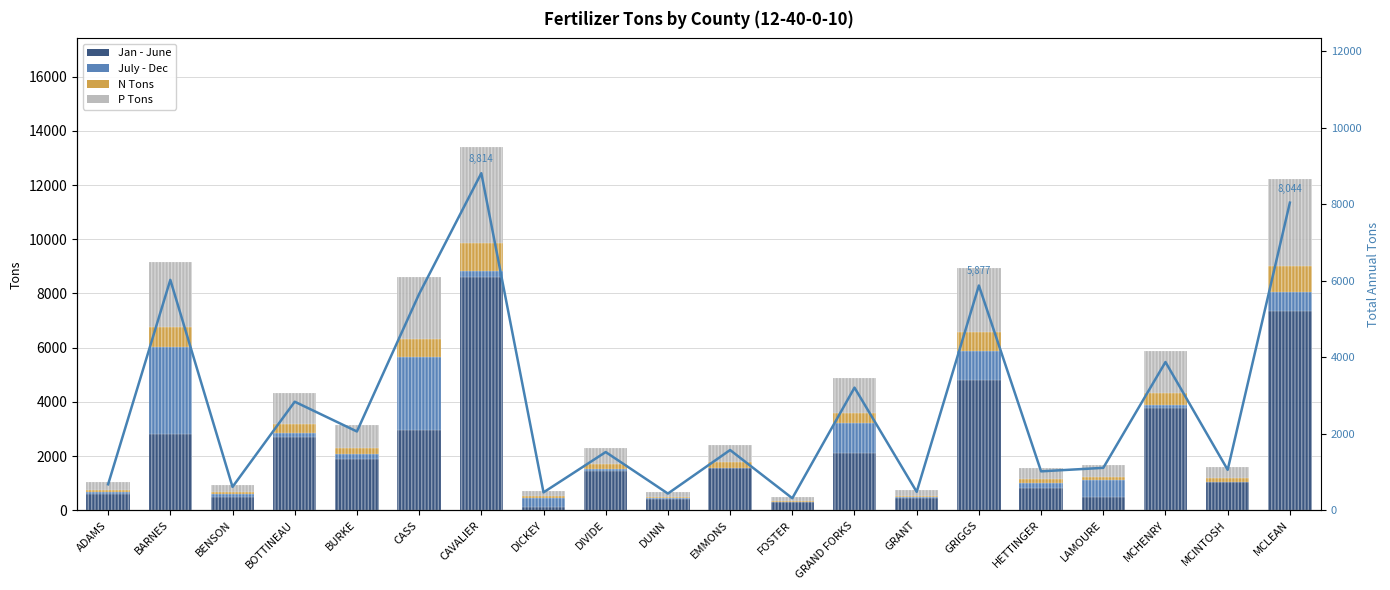

What is the difference between the second highest and second lowest values in the P Tons series?

3044.1